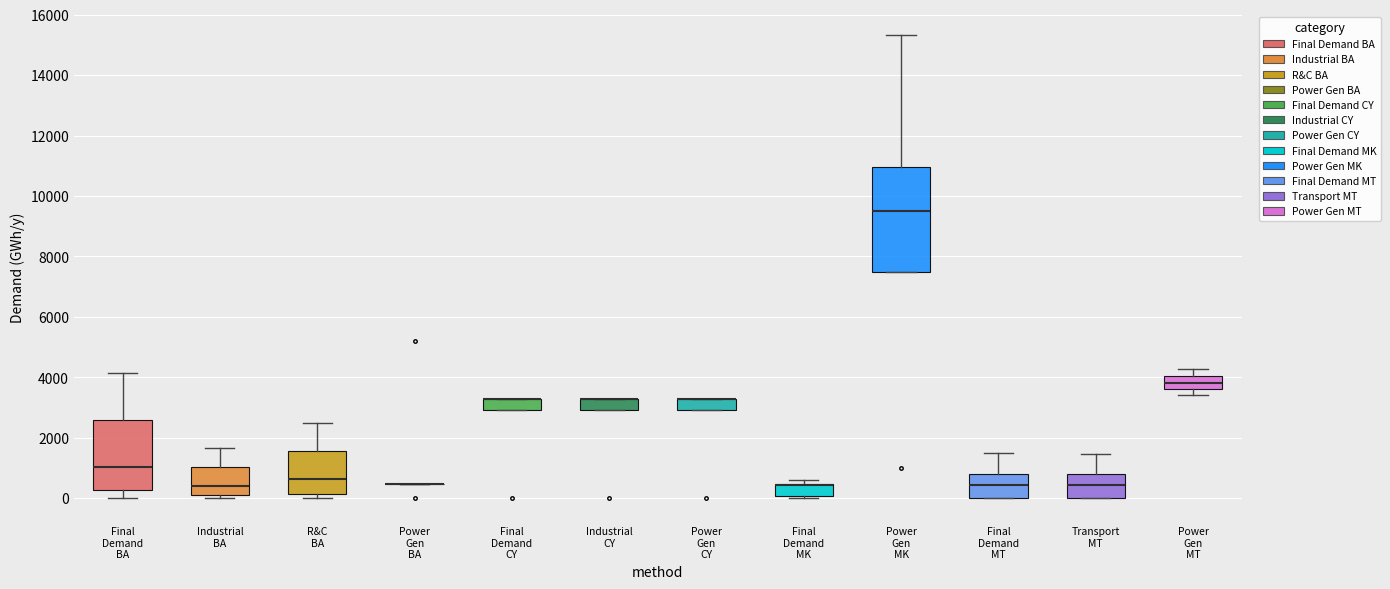

Reading left to right, transcribe this box plot: for each box, give where its median line is, the range the box spans, and where its two whiskers end, as read against the y-axis. The values are not printed on the chart, so give them approximately, as read against the axis.

Final Demand BA: median 1000, box 200 to 2600, whiskers 0 to 4200
Industrial BA: median 400, box 200 to 1000, whiskers 0 to 1600
R&C BA: median 600, box 200 to 1600, whiskers 0 to 2400
Power Gen BA: box collapsed to a line at 400, whiskers 400 to 400
Final Demand CY: median 3200 (drawn on the box's upper edge), box 3000 to 3200, whiskers 3000 to 3200
Industrial CY: median 3200 (drawn on the box's upper edge), box 3000 to 3200, whiskers 3000 to 3200
Power Gen CY: median 3200 (drawn on the box's upper edge), box 3000 to 3200, whiskers 3000 to 3200
Final Demand MK: median 400 (drawn on the box's upper edge), box 0 to 400, whiskers 0 (just below the box's lower edge) to 600
Power Gen MK: median 9400, box 7600 to 11000, whiskers 7600 to 15400
Final Demand MT: median 400, box 0 to 800, whiskers 0 to 1400
Transport MT: median 400, box 0 to 800, whiskers 0 to 1400
Power Gen MT: median 3800, box 3600 to 4000, whiskers 3400 to 4200